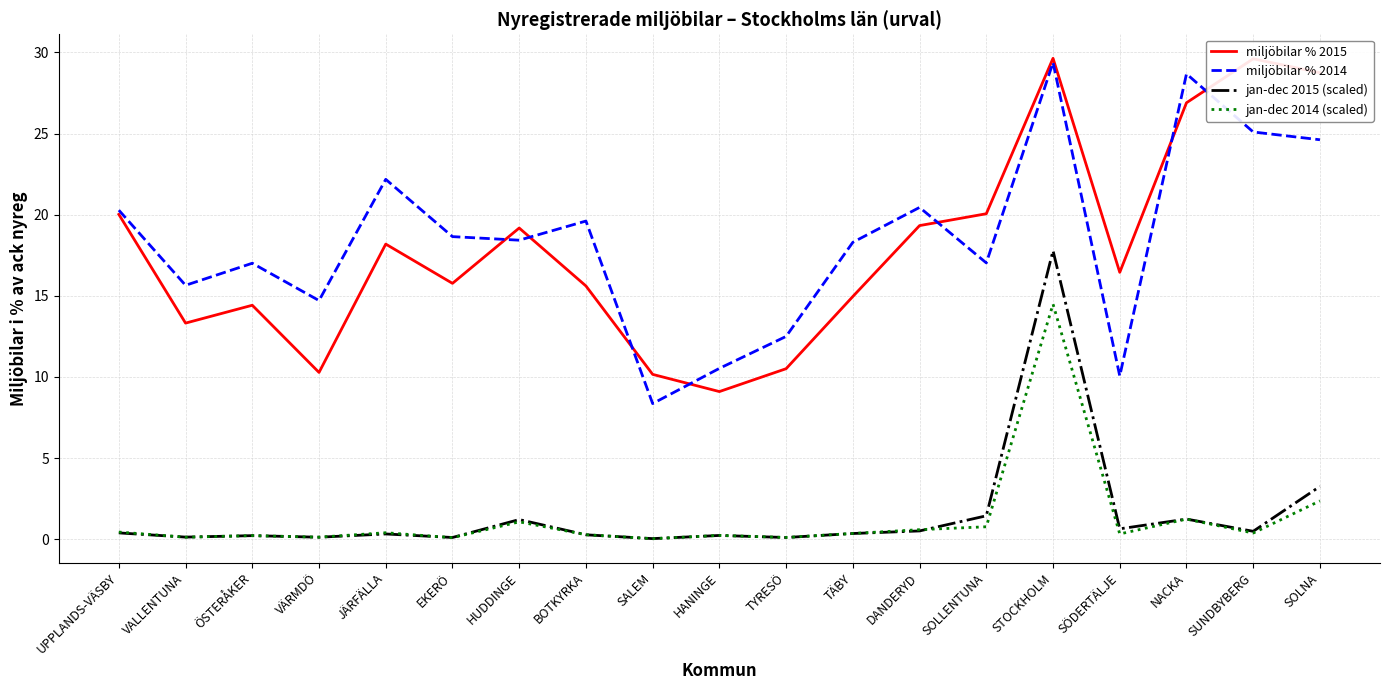

At which label does miljöbilar % 2015 reach its minimum?

HANINGE